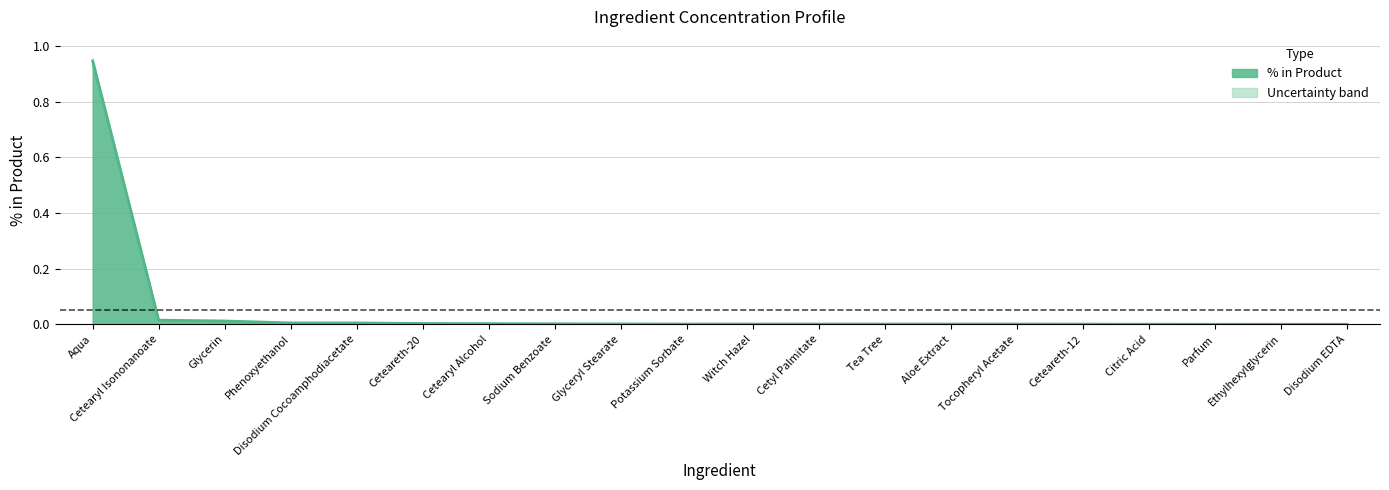

What is the label of the 3rd point from the left?

Glycerin